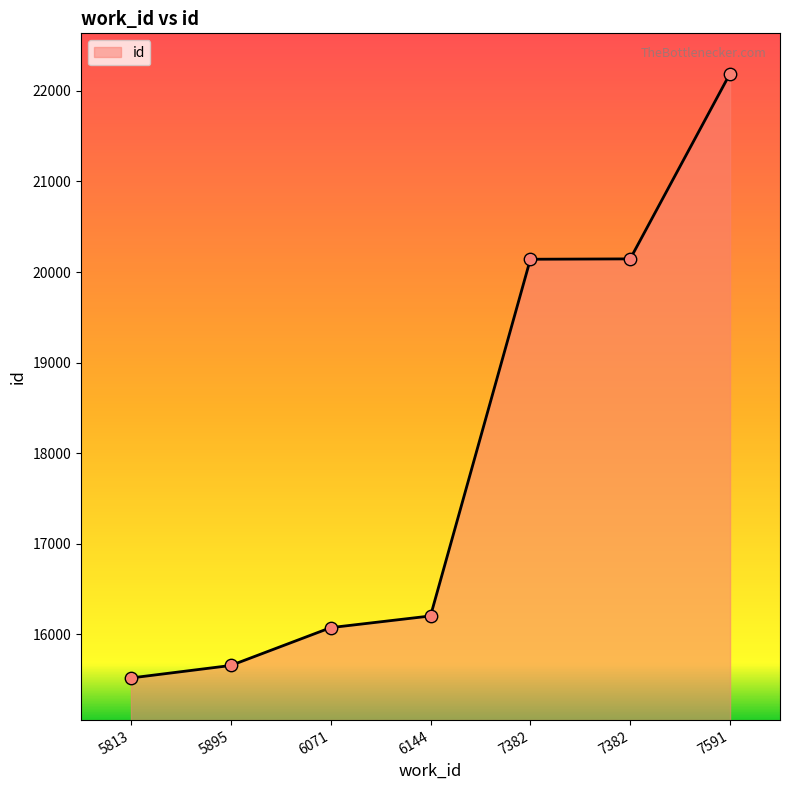

Between 5895 and 6071, which is larger?

6071